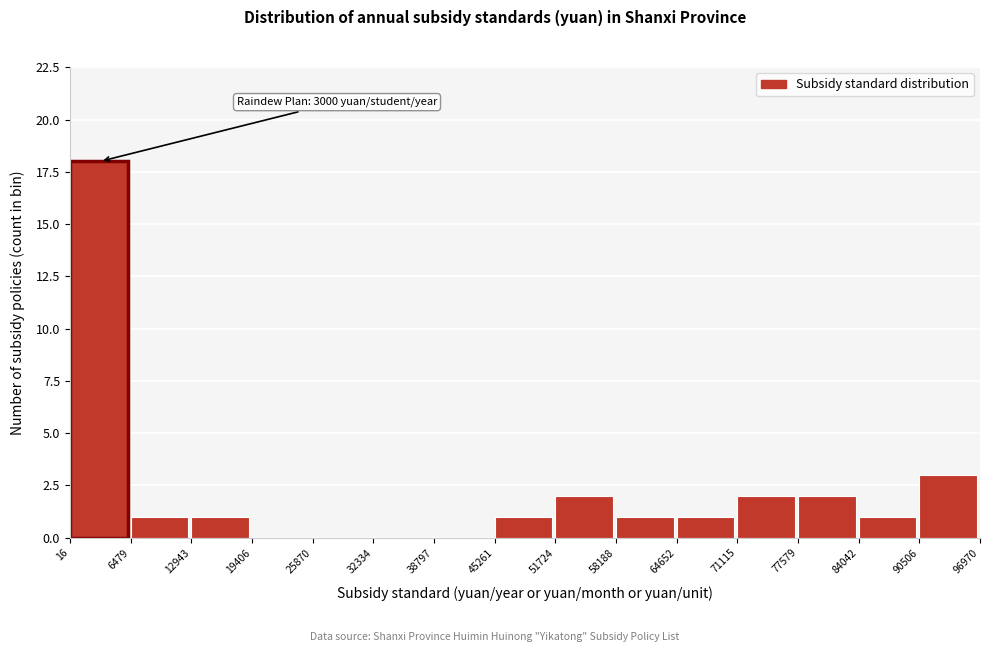

Over which range of the x-axis is the bar tallest?

16 to 6479